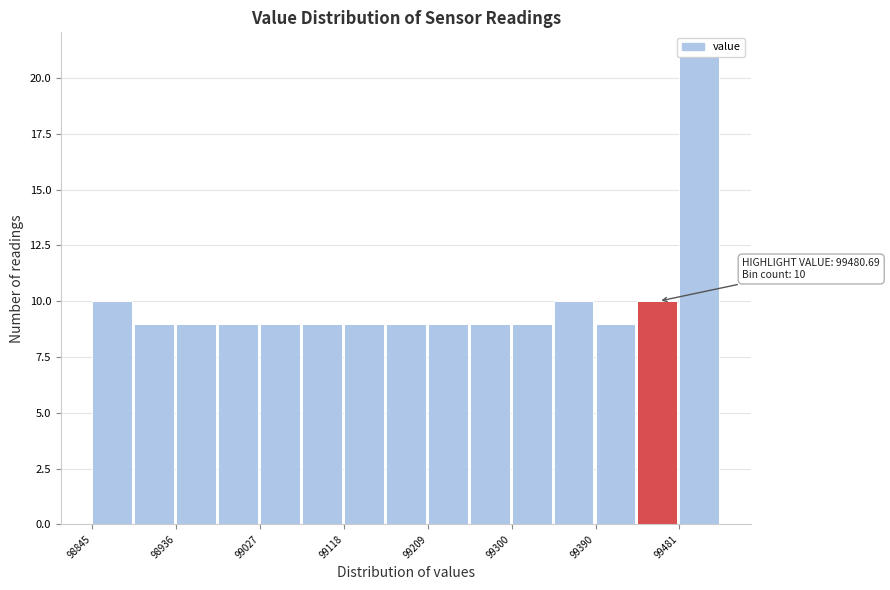

Over which range of the x-axis is the bar tallest?

99480 to 99530